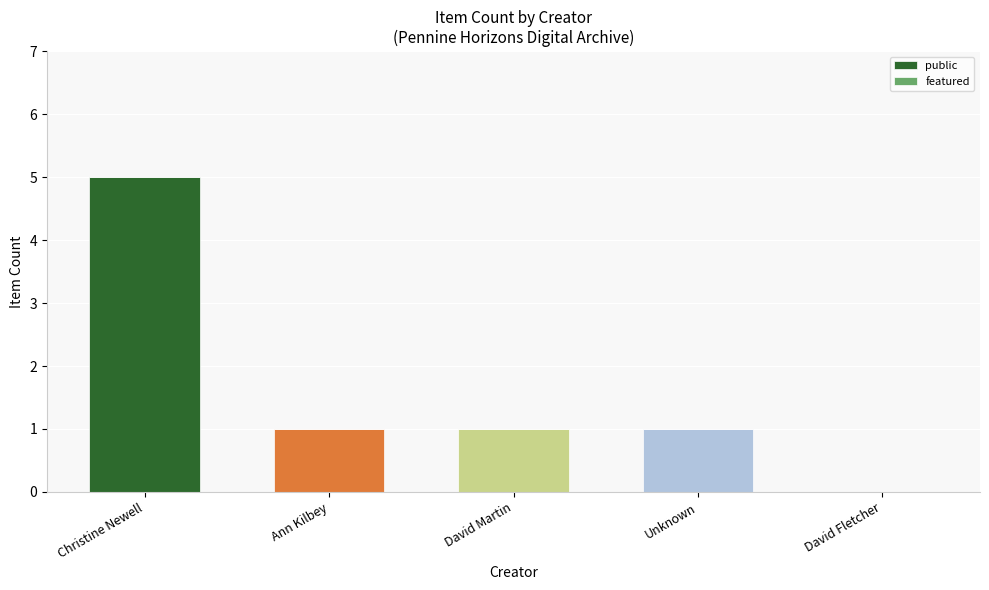

Between Ann Kilbey and Christine Newell, which is larger?

Christine Newell